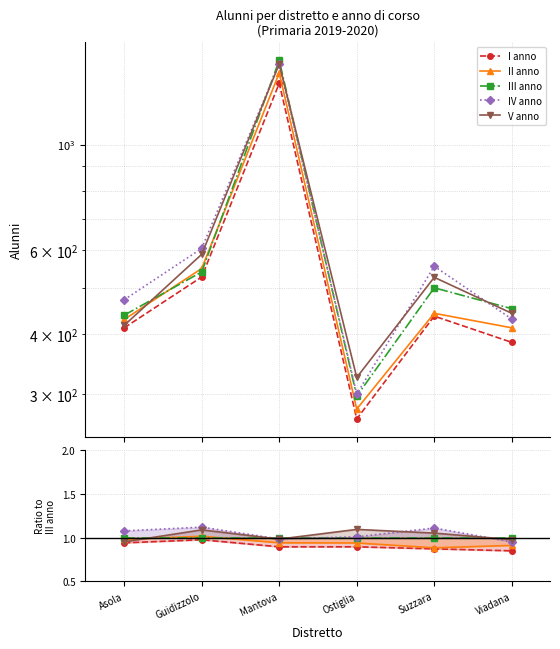

True or false: I anno and V anno cross at least once.

False